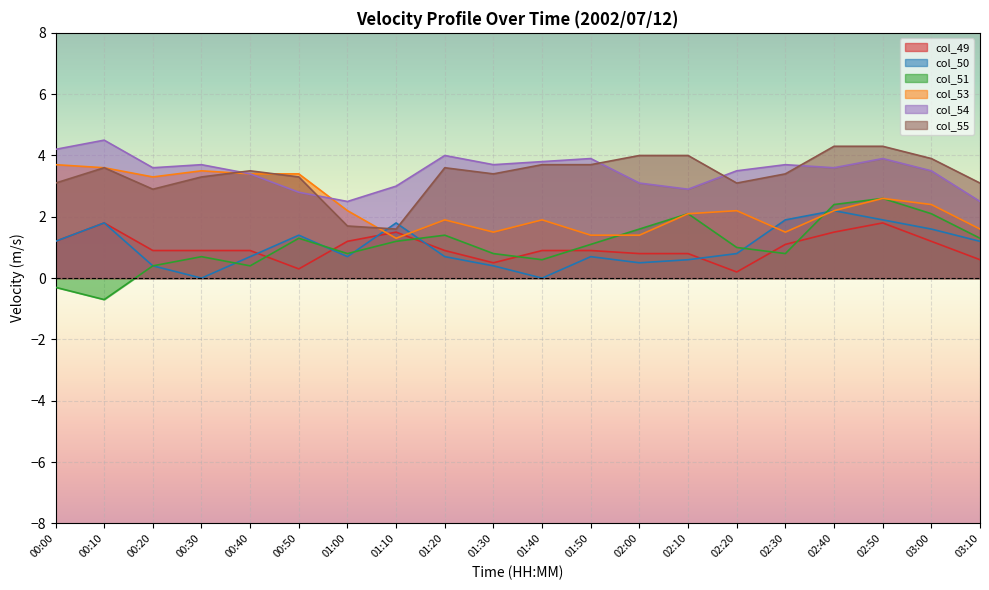

How many lines are shown in the chart?

6